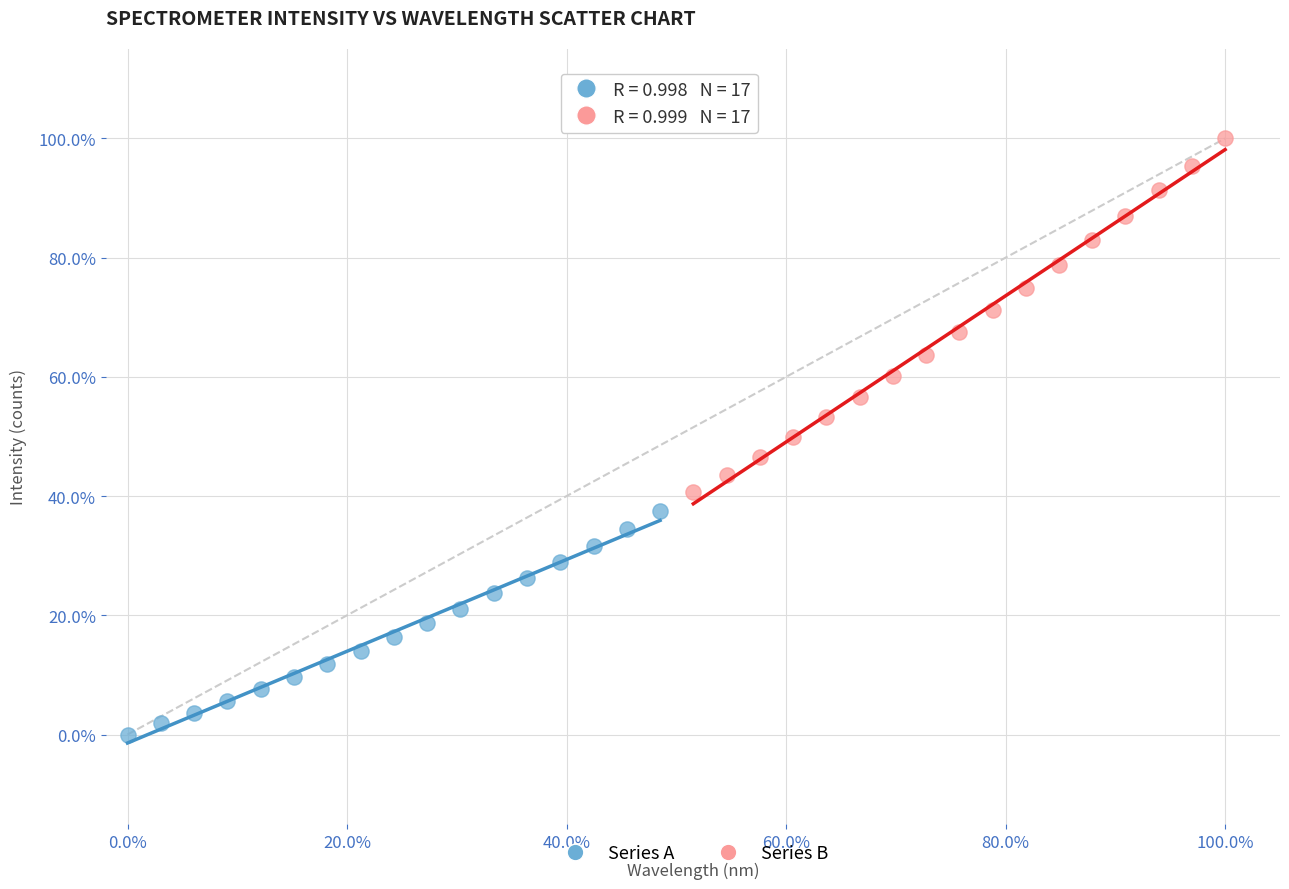

Which series contains the lowest Y value?

Series A